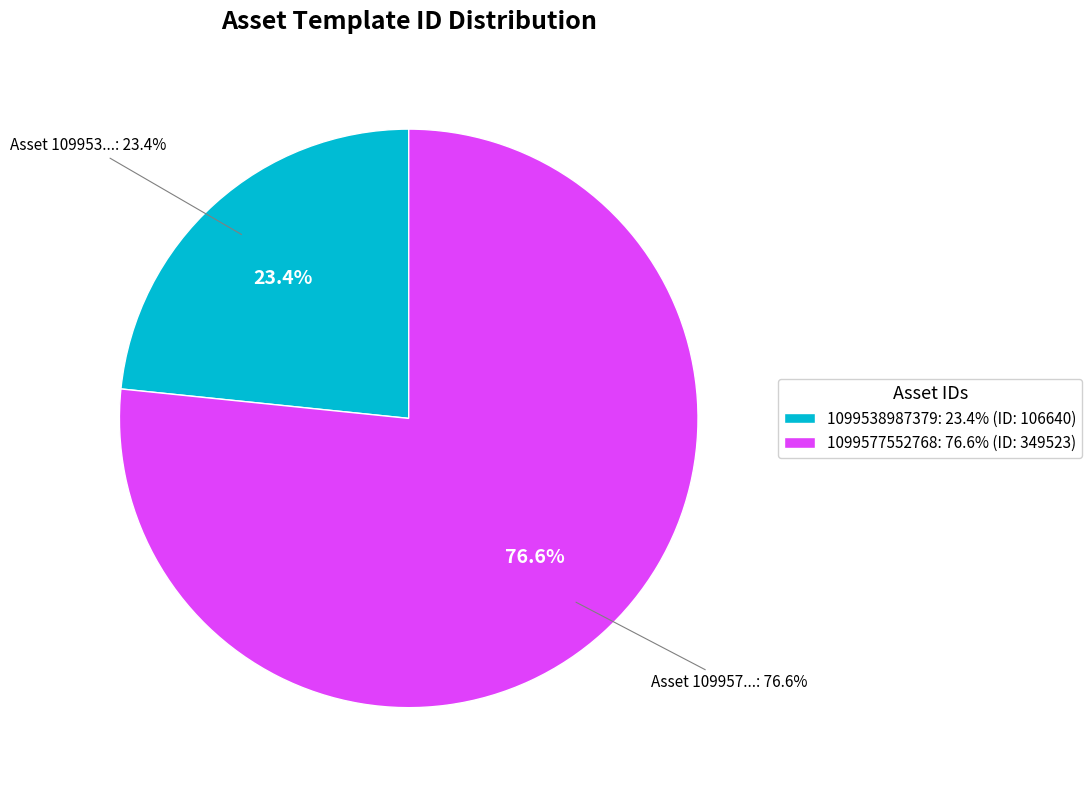

The 1099577552768 slice represents 64% of the pie. True or false?

False